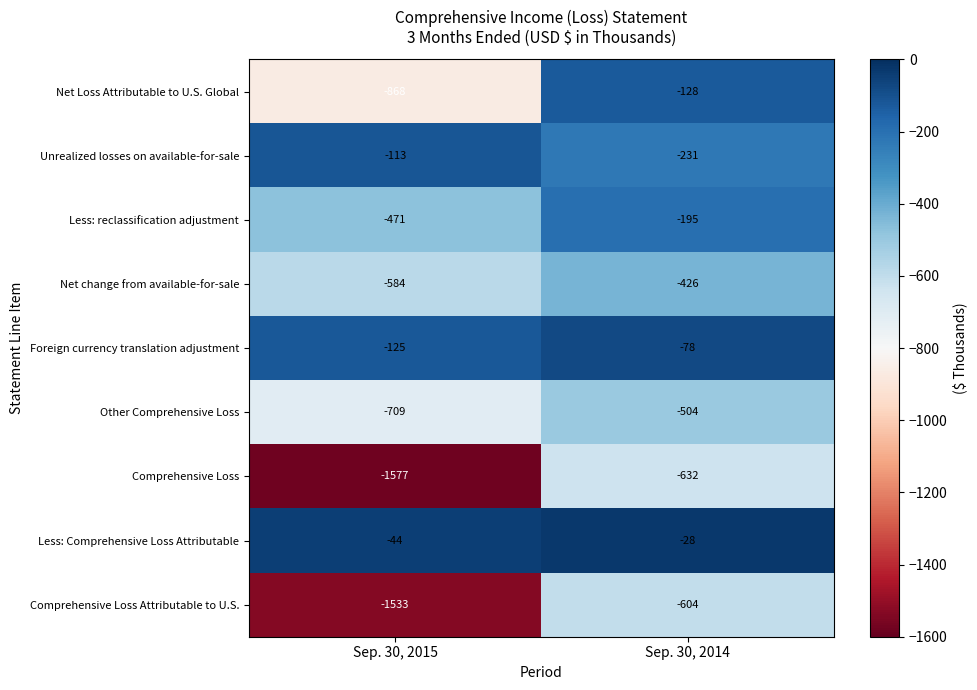

The Unrealized losses on available-for-sale series shows -231 at Sep. 30, 2014. True or false?

True